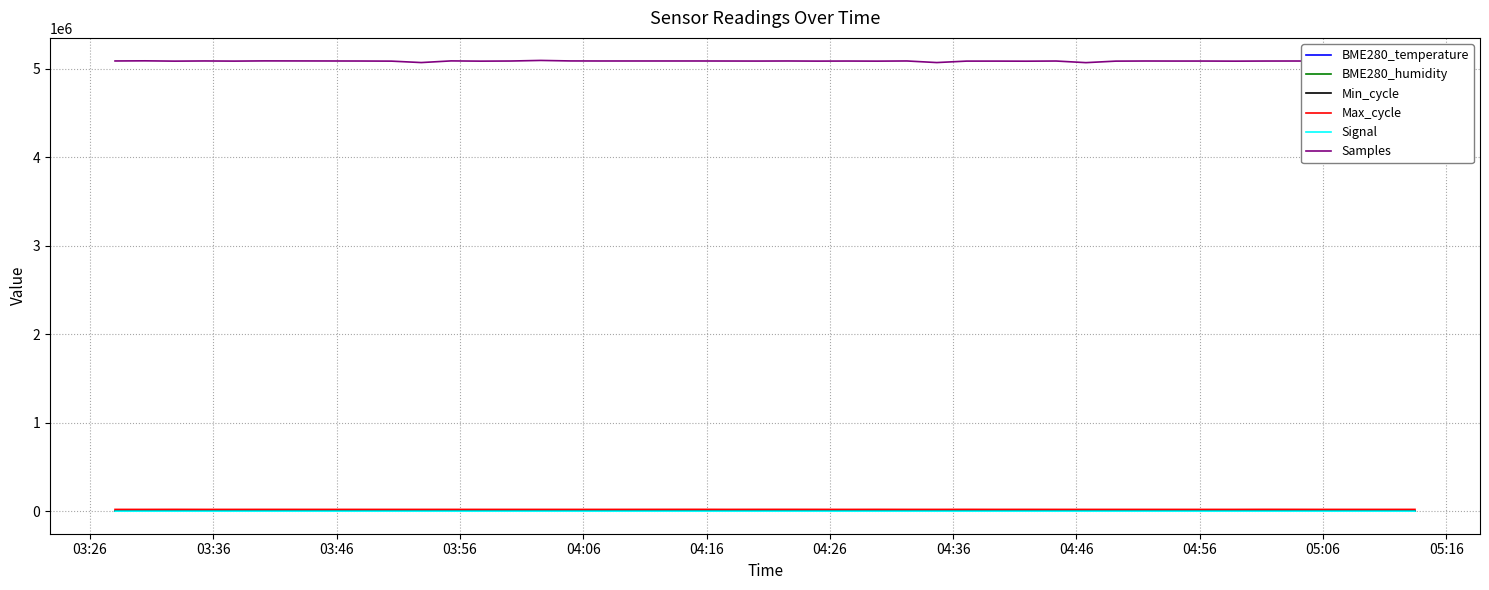

Which series has the largest total across all categories?

Samples